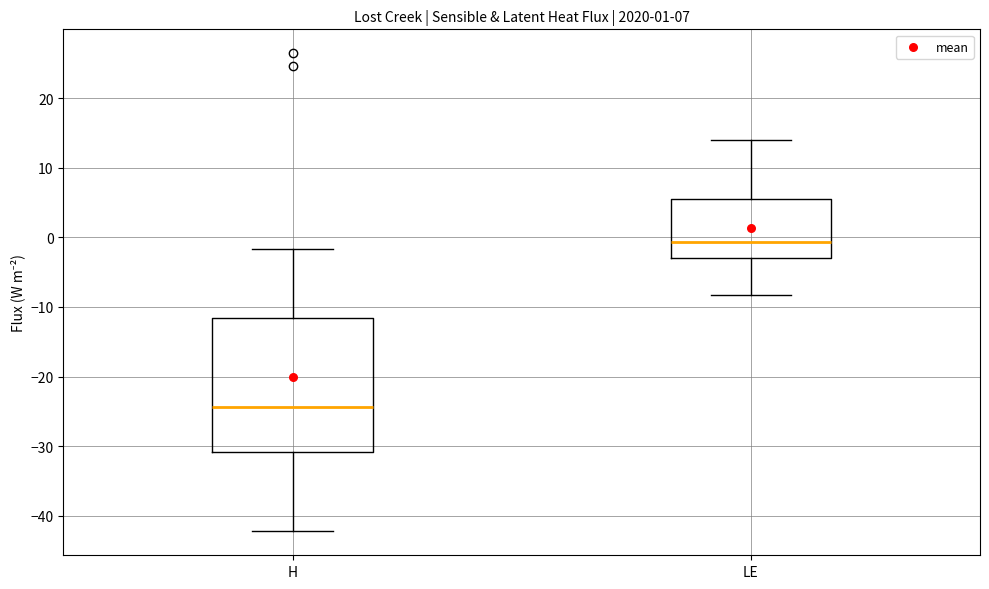

Which box is the tallest, from its lower edge to its upper edge?

H